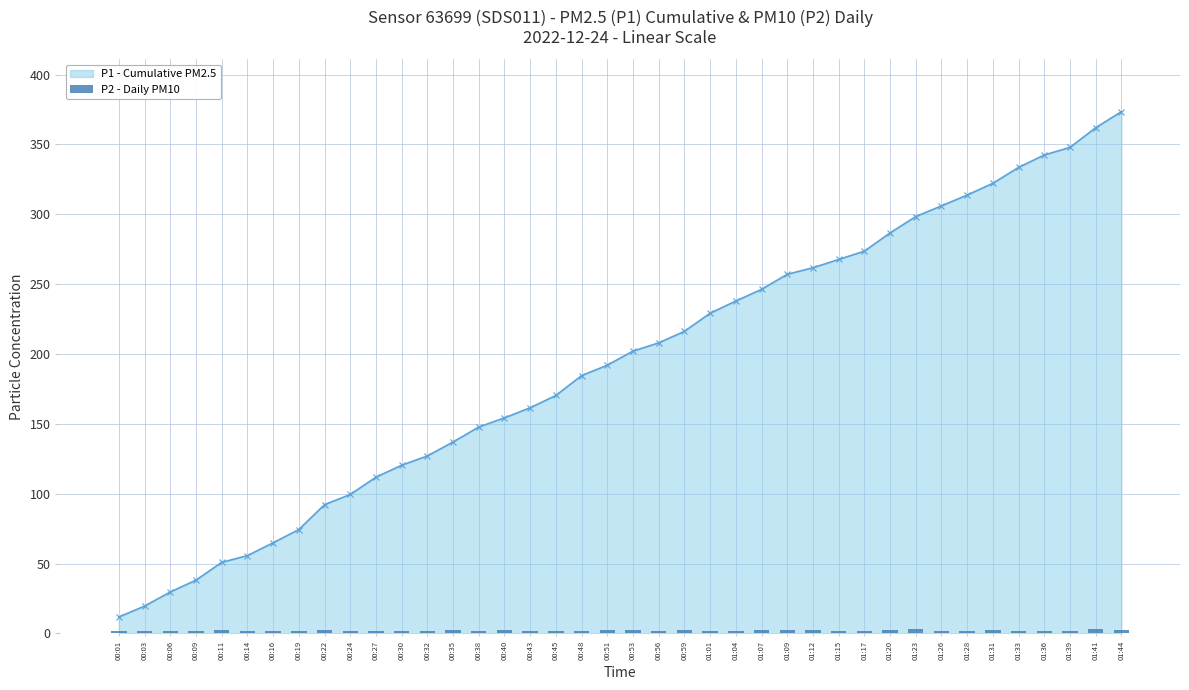

Are the bars grouped side by side (vs. stacked)?

No